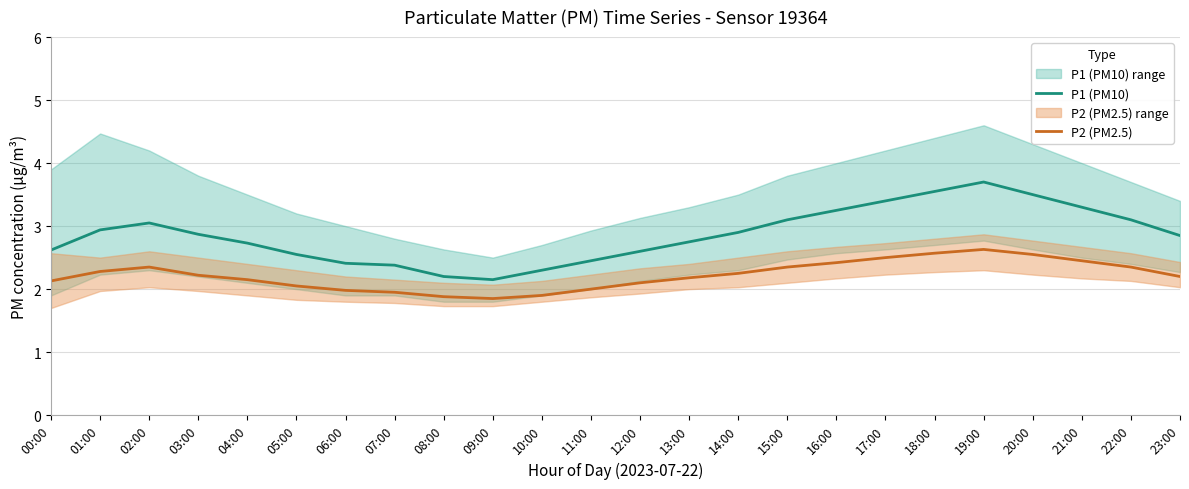

At how many categories does at least one series exceed 2?

24